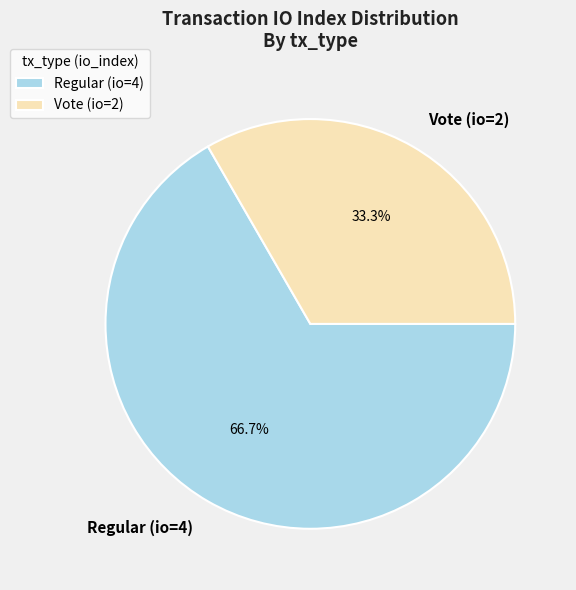

Which has a higher value, Regular (io=4) or Vote (io=2)?

Regular (io=4)